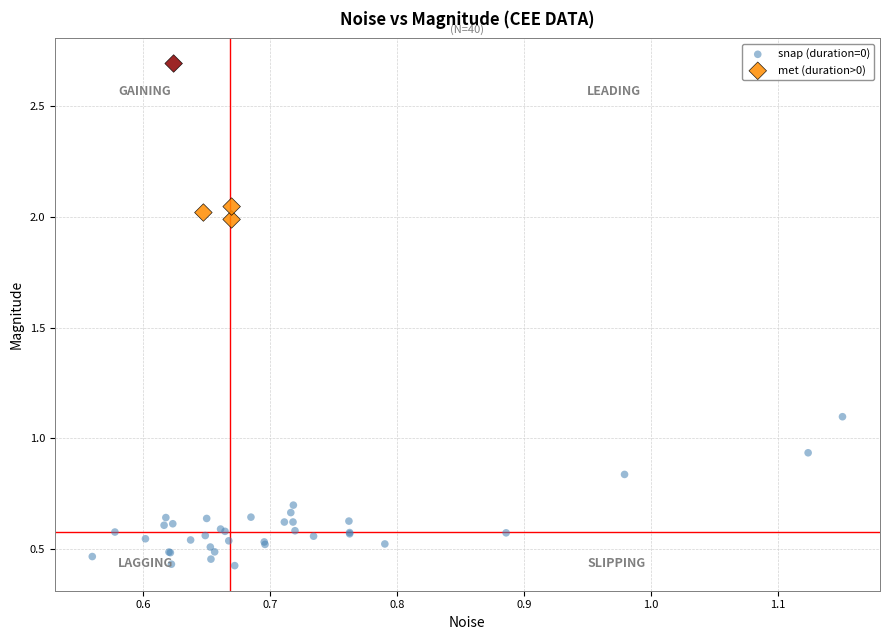

What are all the series names shown in the legend?

snap (duration=0), met (duration>0)